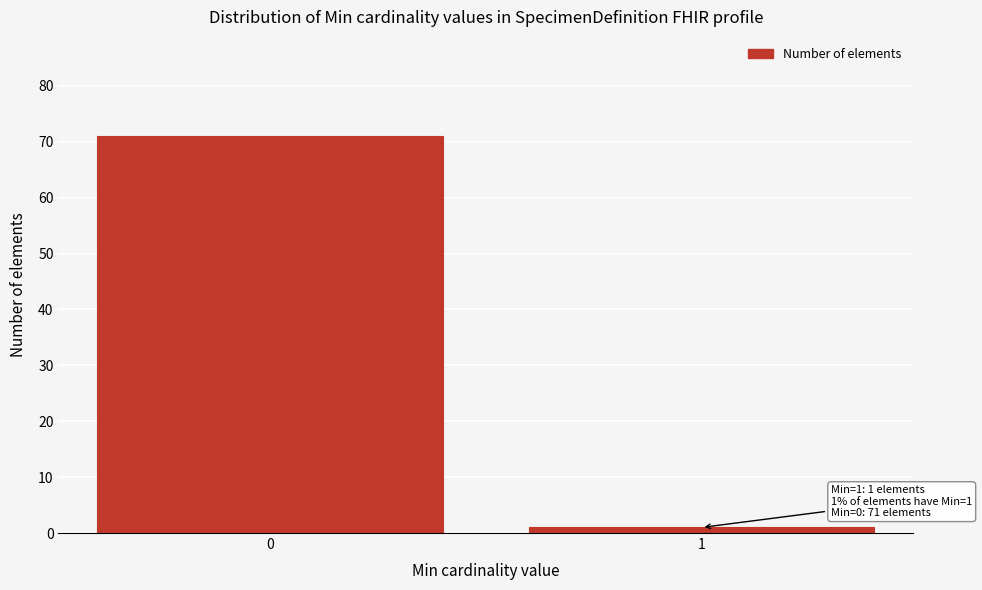

Reading left to right, what are all the values shown in this chart?

71	1